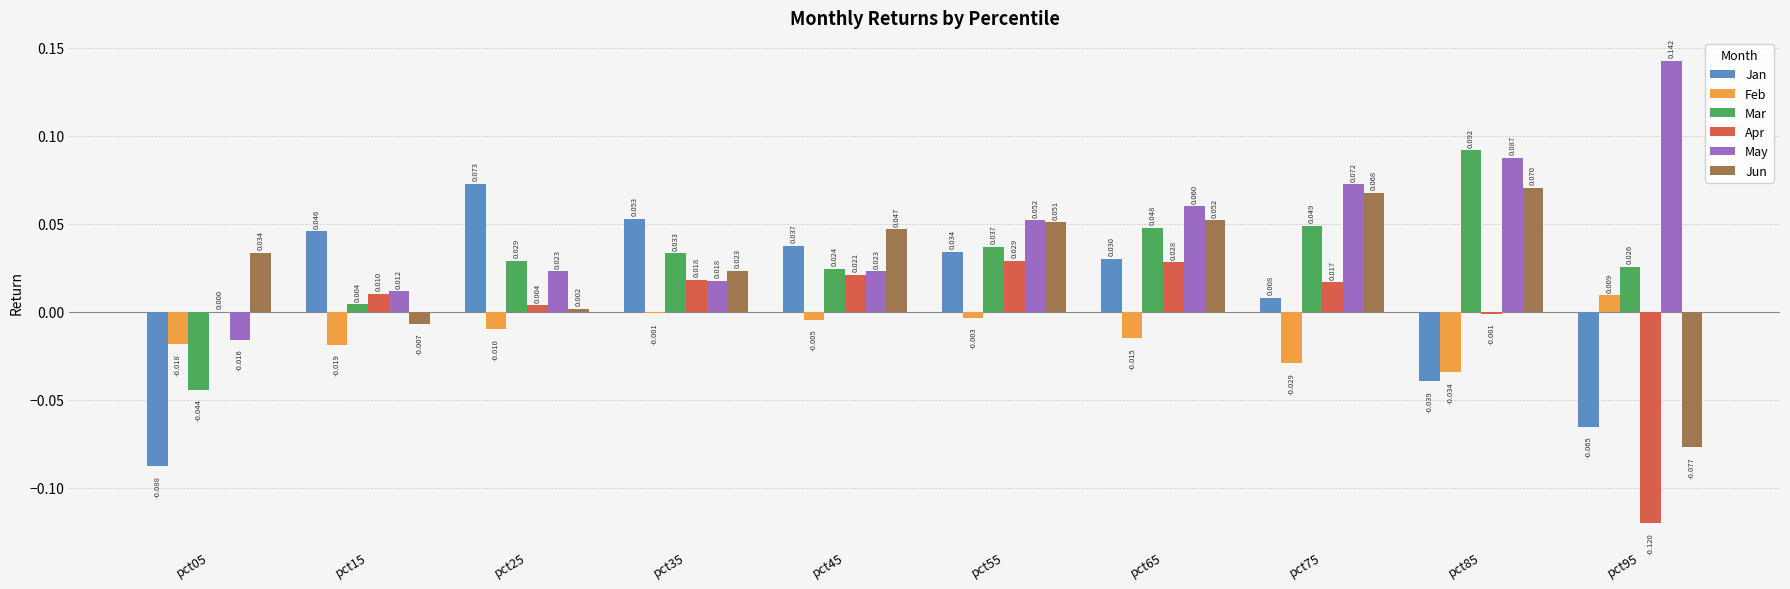

Which series has the largest total across all categories?

May